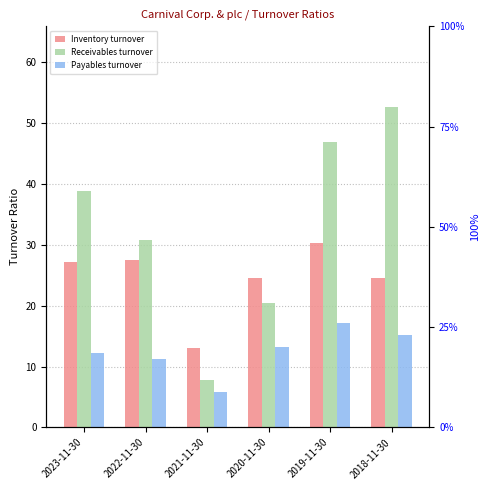

What is the difference between the second highest and second lowest values in the Inventory turnover series?

2.9